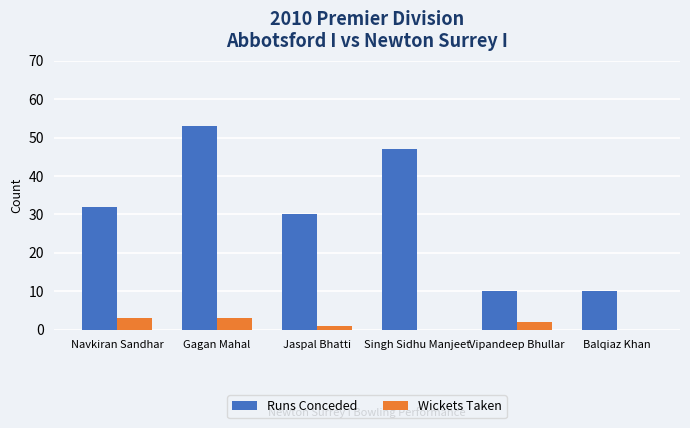

Where does the Wickets Taken series first go above 2?

Navkiran Sandhar